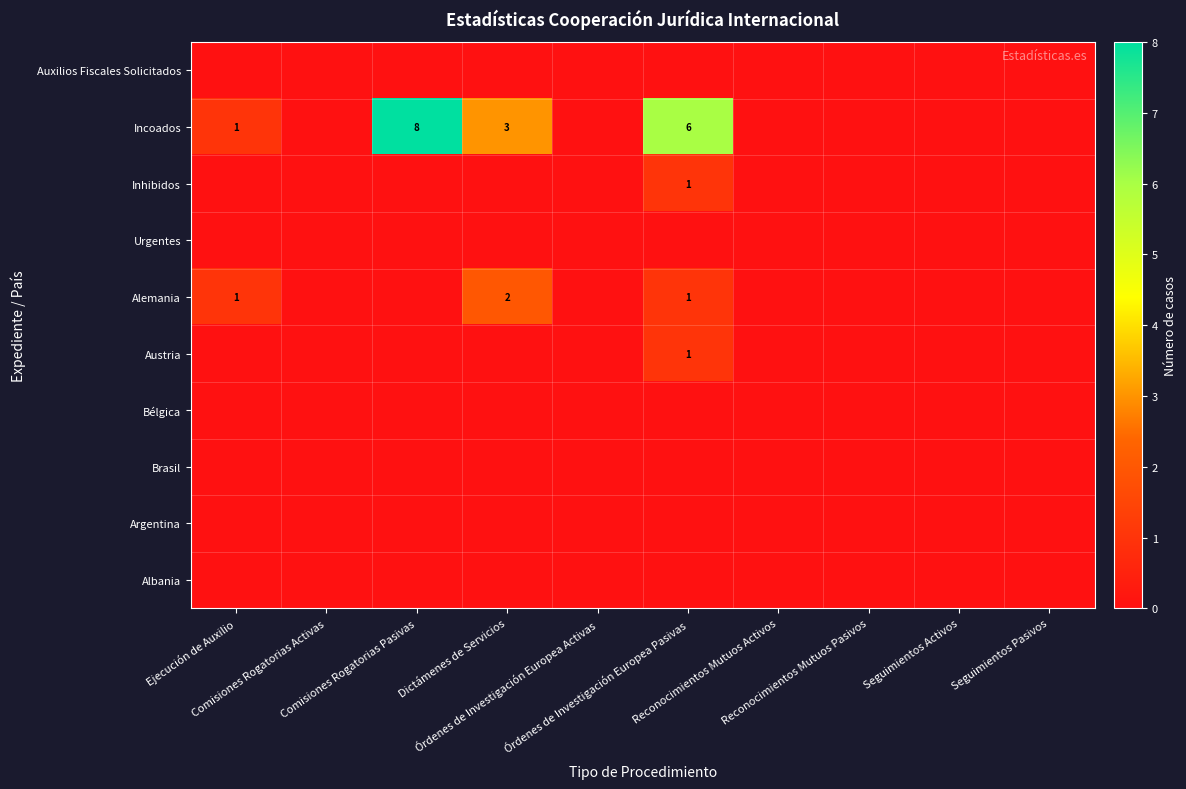

At which category is the sum across all series the highest?

Órdenes de Investigación Europea Pasivas